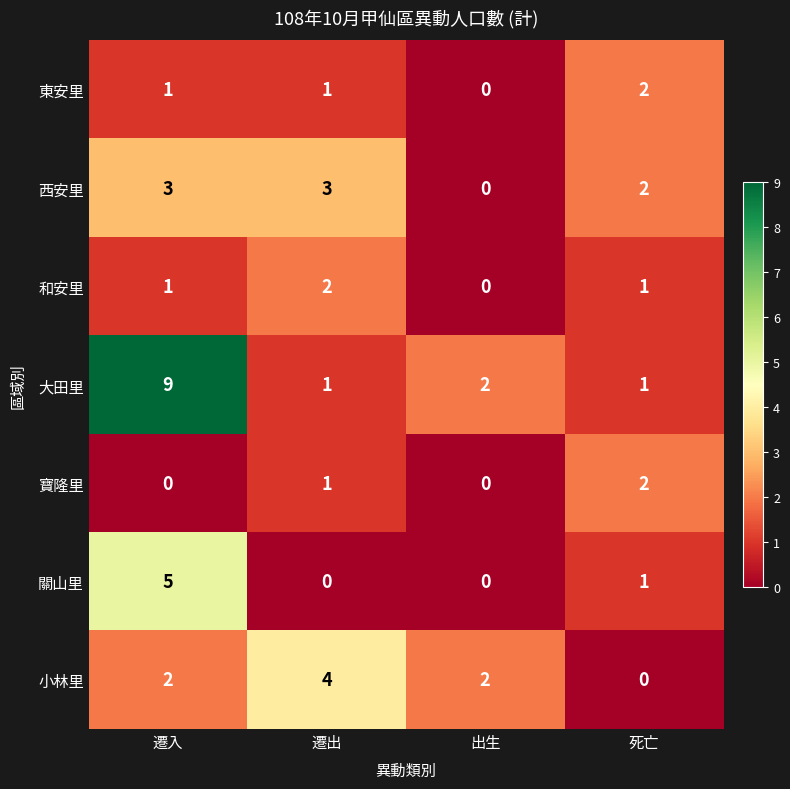

The value of 小林里 at 遷出 is 4. True or false?

True